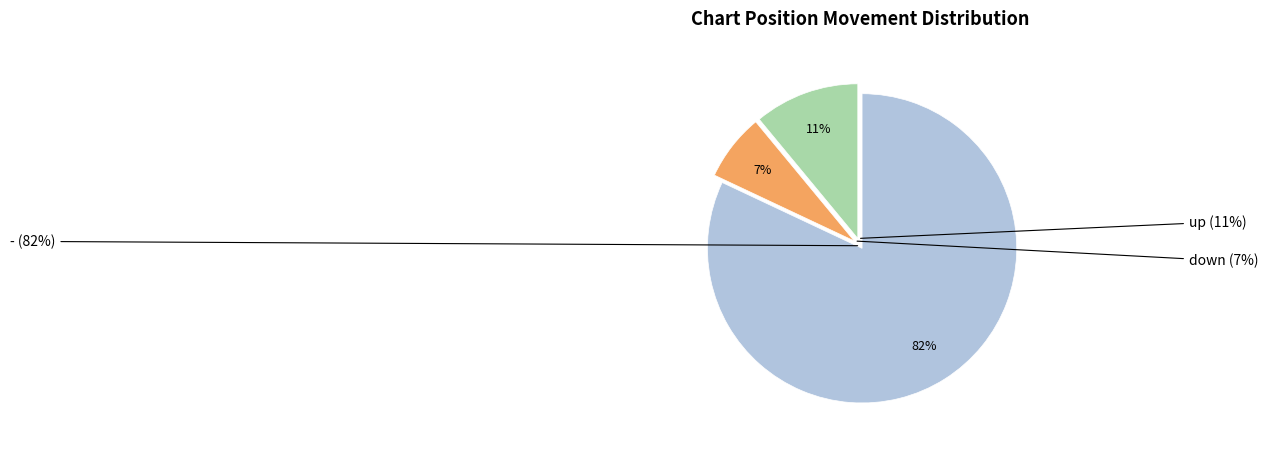

Count the number of slices in the pie.

3